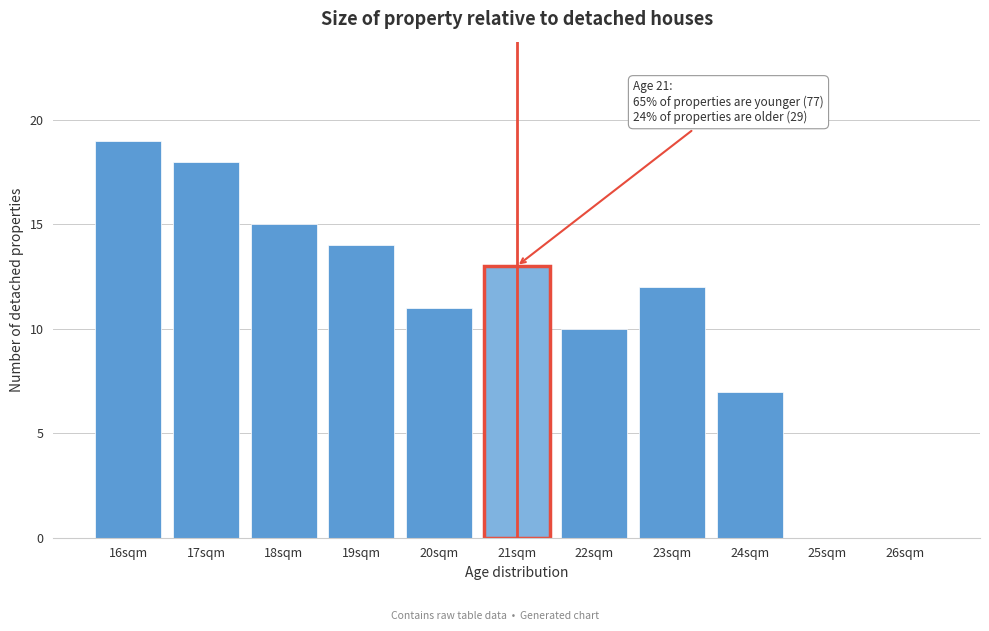

Reading left to right, what are all the values shown in this chart?

16sqm=19	17sqm=18	18sqm=15	19sqm=14	20sqm=11	21sqm=13	22sqm=10	23sqm=12	24sqm=7	25sqm=0	26sqm=0